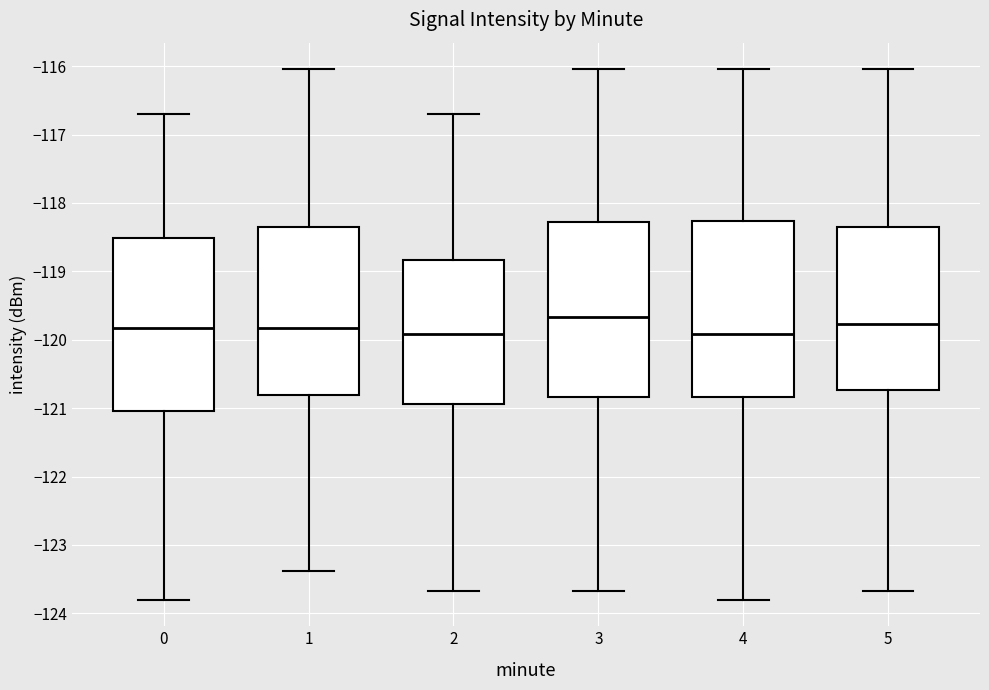

Reading left to right, transcribe this box plot: for each box, give where its median line is, the range the box spans, and where its two whiskers end, as read against the y-axis. The values are not printed on the chart, so give them approximately, as read against the axis.

0: median -119.8, box -121.0 to -118.5, whiskers -123.8 to -116.7
1: median -119.8, box -120.8 to -118.3, whiskers -123.4 to -116.0
2: median -119.9, box -120.9 to -118.8, whiskers -123.7 to -116.7
3: median -119.7, box -120.8 to -118.3, whiskers -123.7 to -116.0
4: median -119.9, box -120.8 to -118.3, whiskers -123.8 to -116.0
5: median -119.8, box -120.7 to -118.3, whiskers -123.7 to -116.0